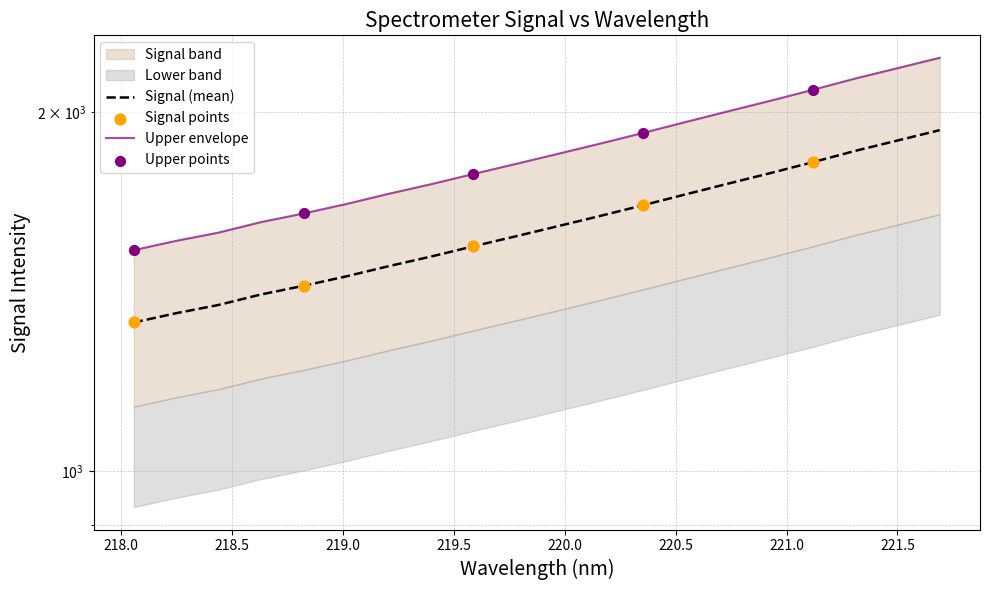

Between 219.2067 and 221.6902, which is larger?

221.6902